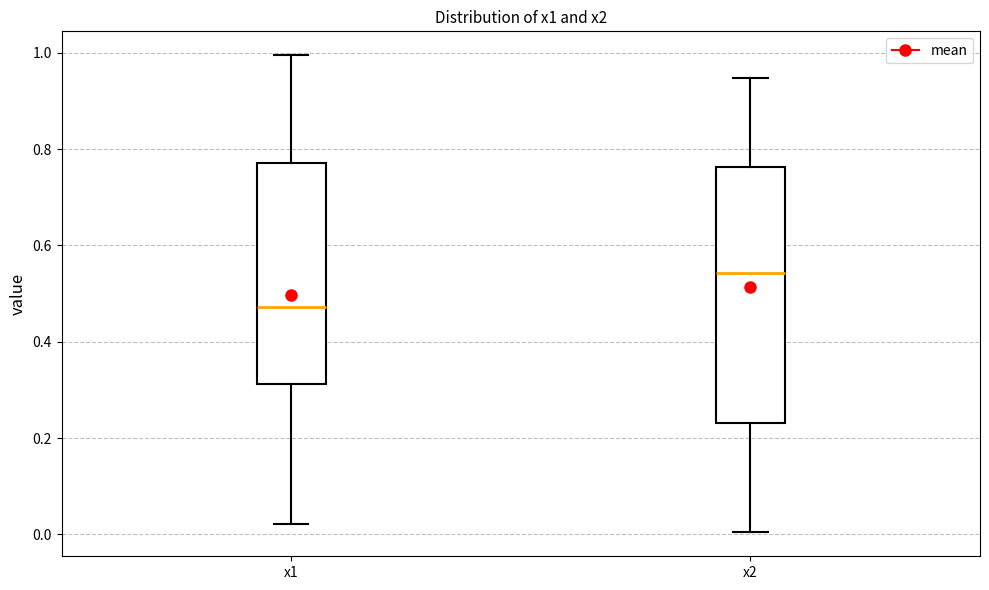

Reading left to right, read every box against the y-axis: the position of its median line, the range the box covers, and the ends of its whiskers. The values are not printed on the chart, so give them approximately, as read against the axis.

x1: median 0.48, box 0.32 to 0.78, whiskers 0.02 to 1.00
x2: median 0.54, box 0.24 to 0.76, whiskers 0.00 to 0.94